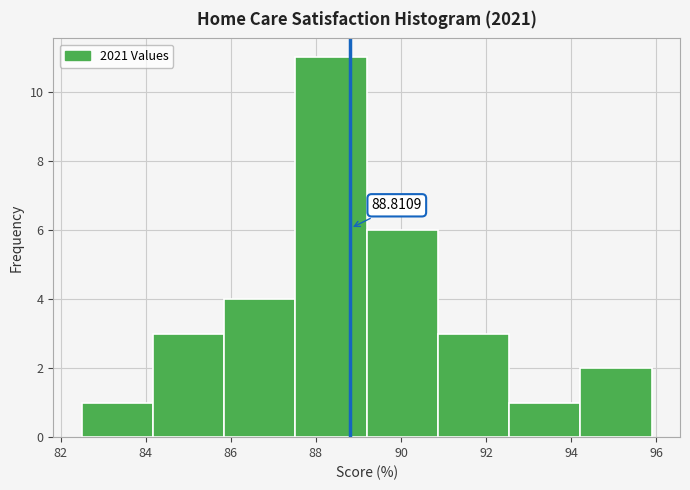

Over which range of the x-axis is the bar tallest?

87.6 to 89.2